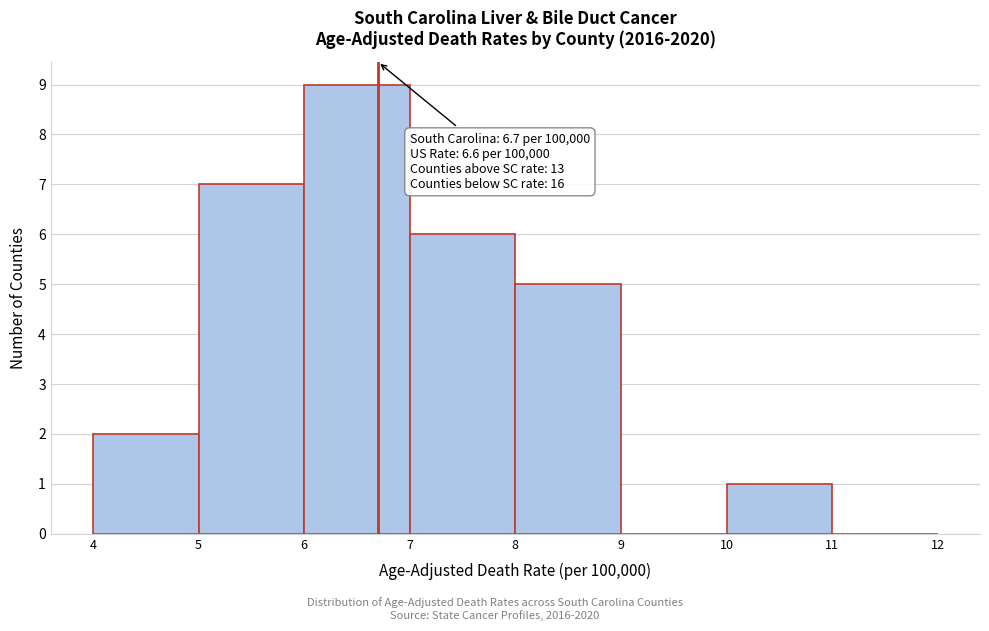

Over which range of the x-axis is the bar tallest?

6 to 7